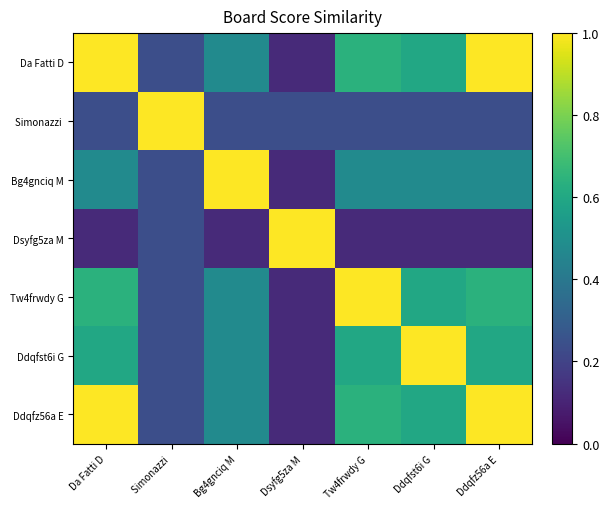

Which series has the largest range (max minus min)?

Da Fatti D